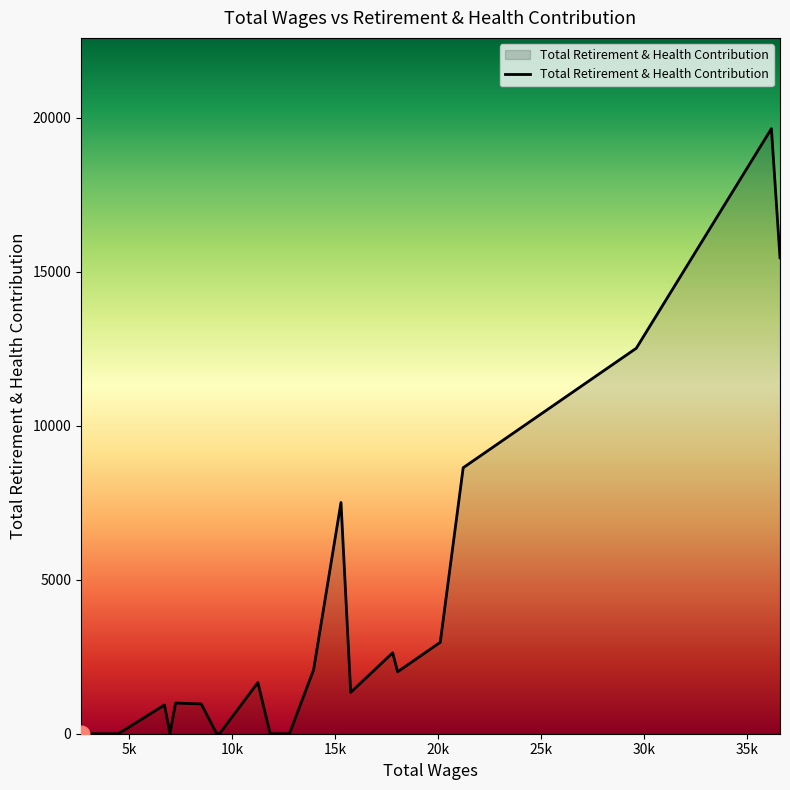

What is the difference between the maximum and minimum values?

19643